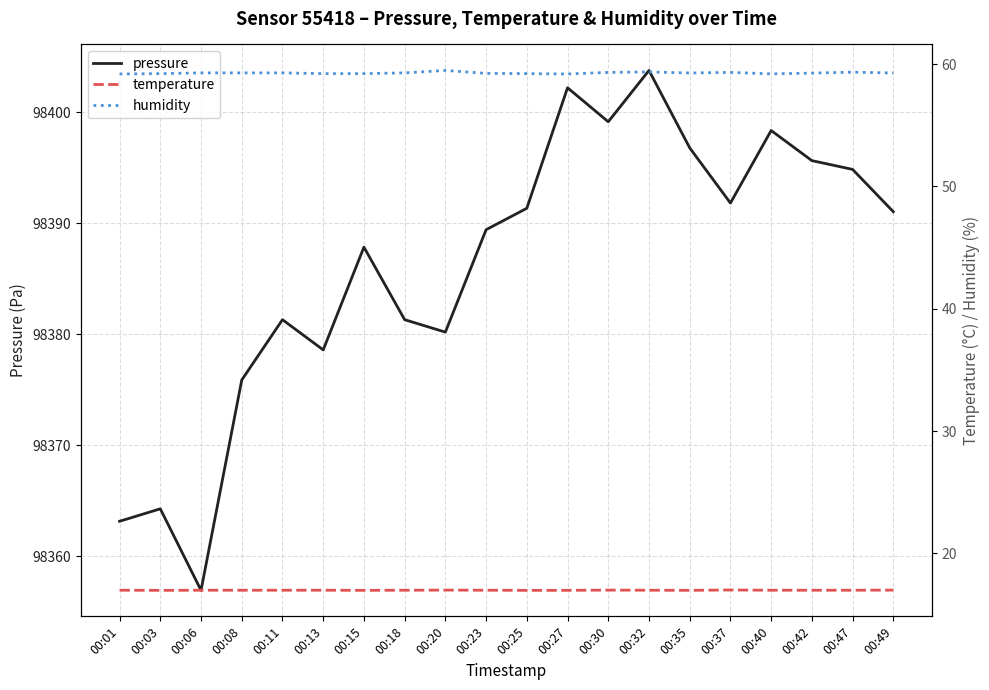

List the series in order of their peak value, highest first.

pressure, humidity, temperature